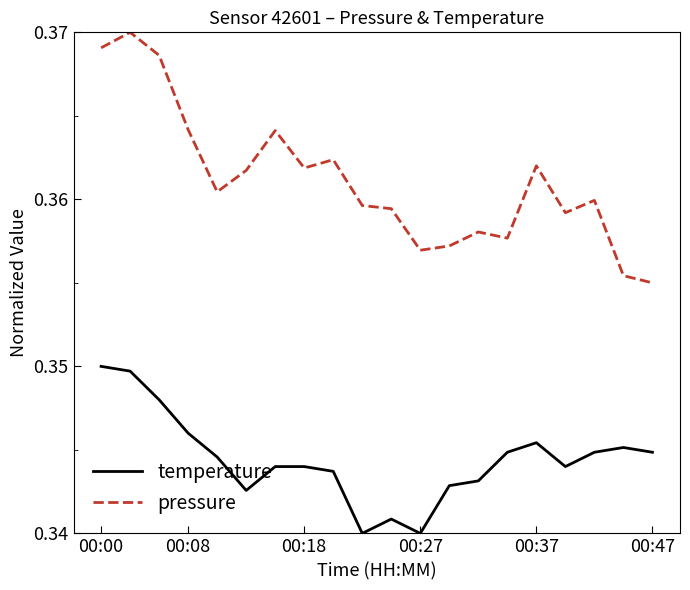

Which series has the largest total across all categories?

pressure